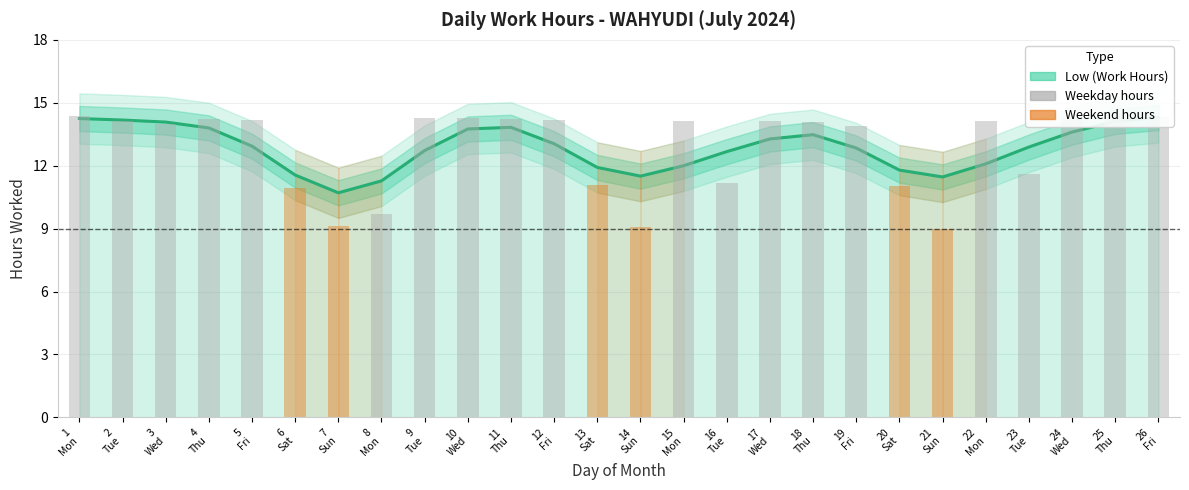

The chart shows a value of 14.3 at 26
Fri. True or false?

True